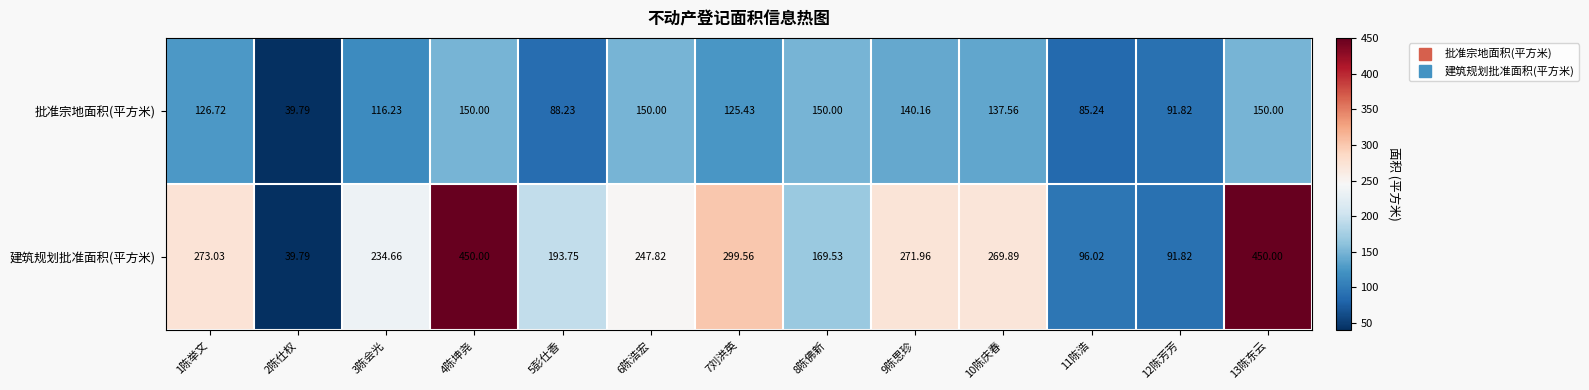

Which series has the widest spread of values?

建筑规划批准面积(平方米)